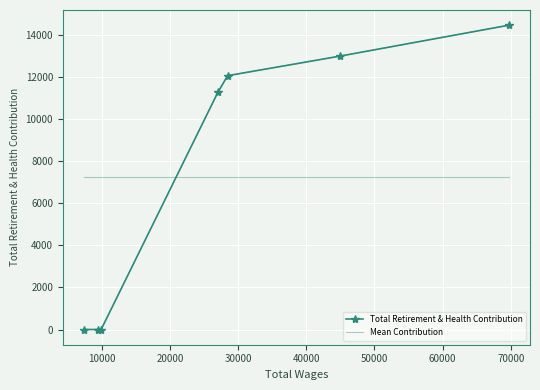

Which series has the largest range (max minus min)?

Total Retirement & Health Contribution